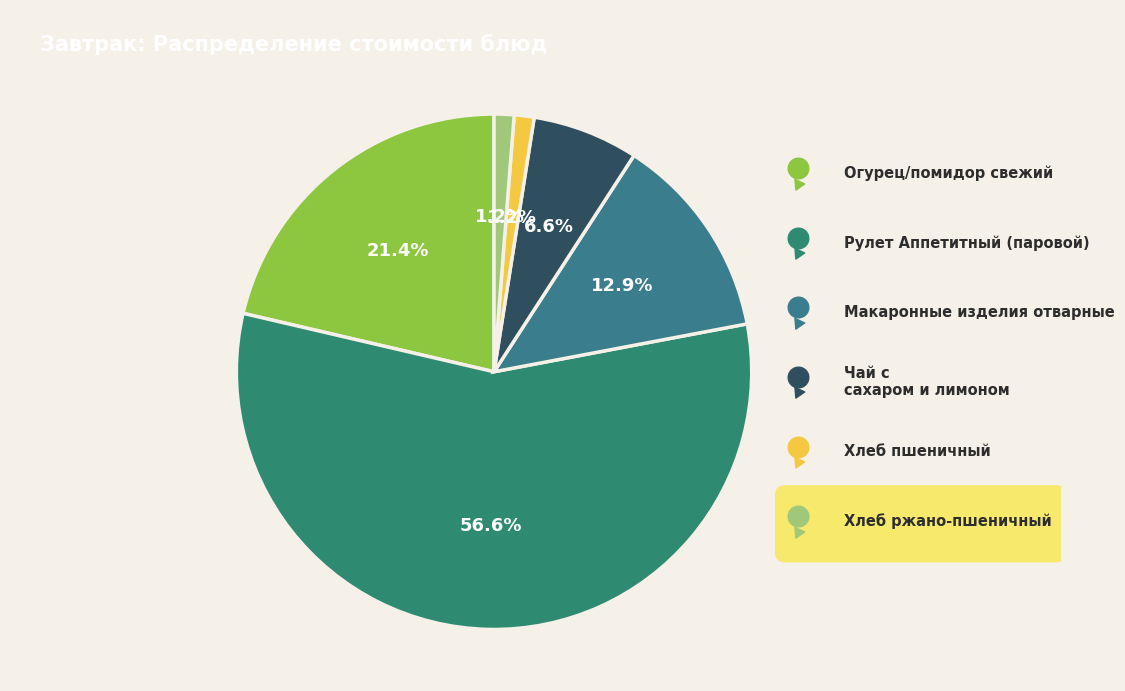

The Огурец/помидор свежий slice represents 21% of the pie. True or false?

True